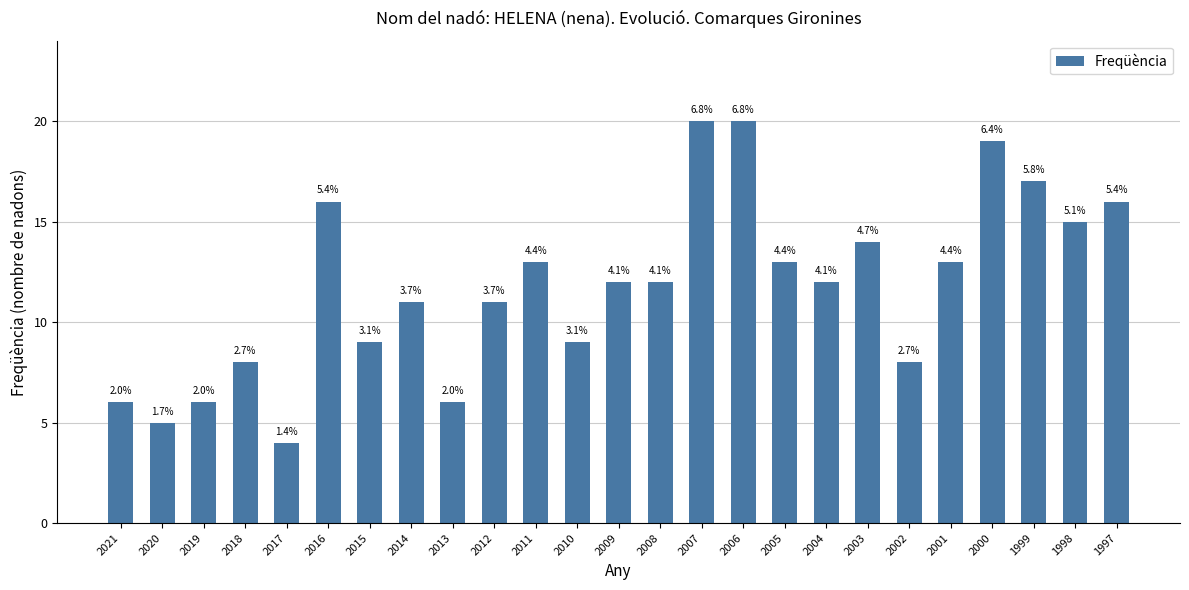

How many bars are there in total?

25